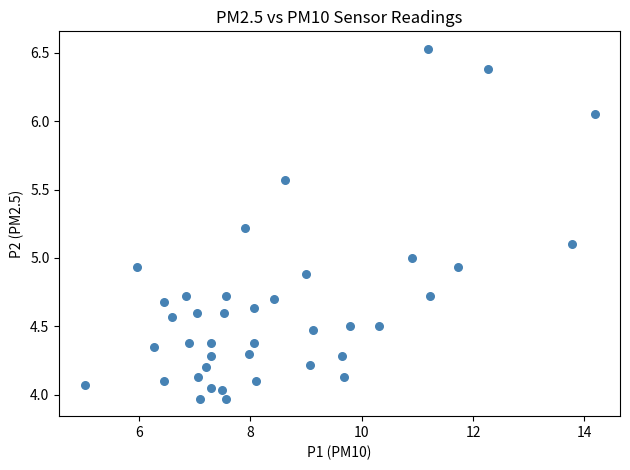

What is the range of Y values (max minus min)?

2.6